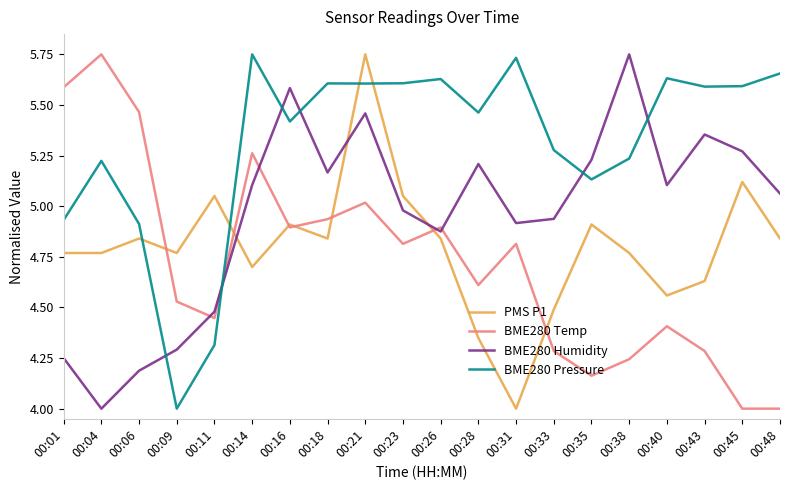

Is it true that BME280 Humidity equals 5.7 at 00:09?

False